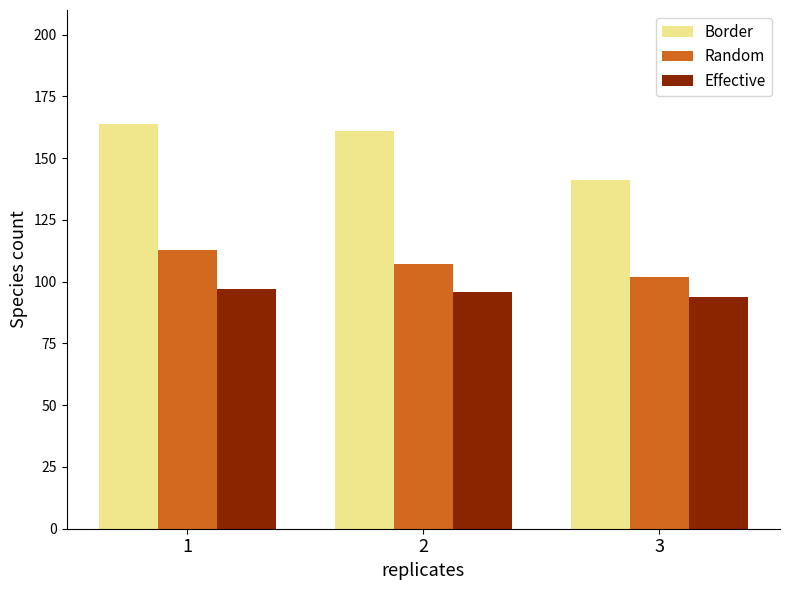

At 2, list the series in order from largest to smallest.

Border, Random, Effective